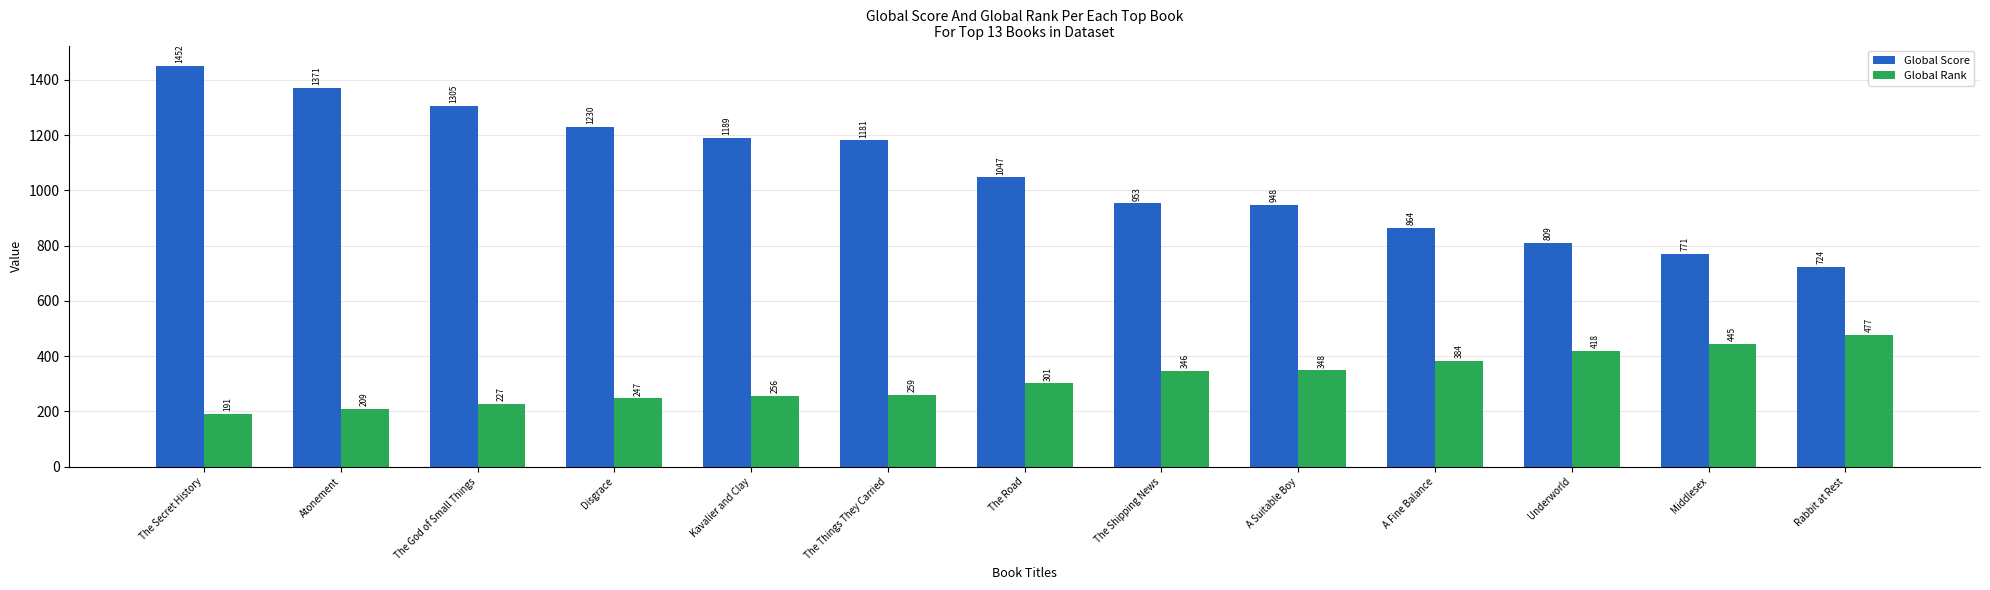

What is the value of the Global Score bar at the 4th from the left?

1230